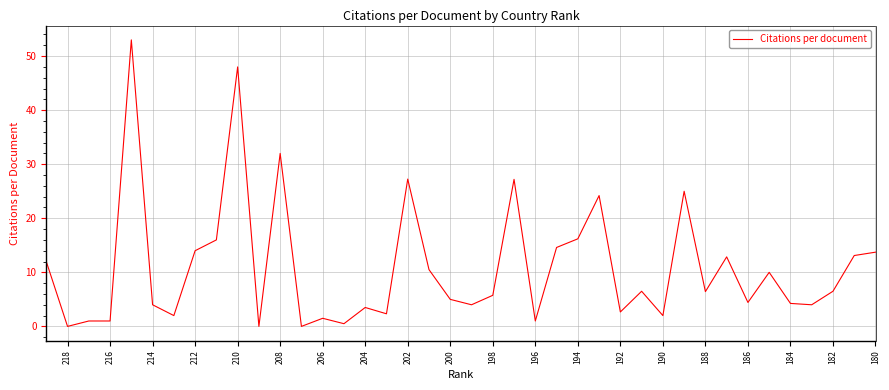

The chart shows a value of -33.8 at 200. True or false?

False